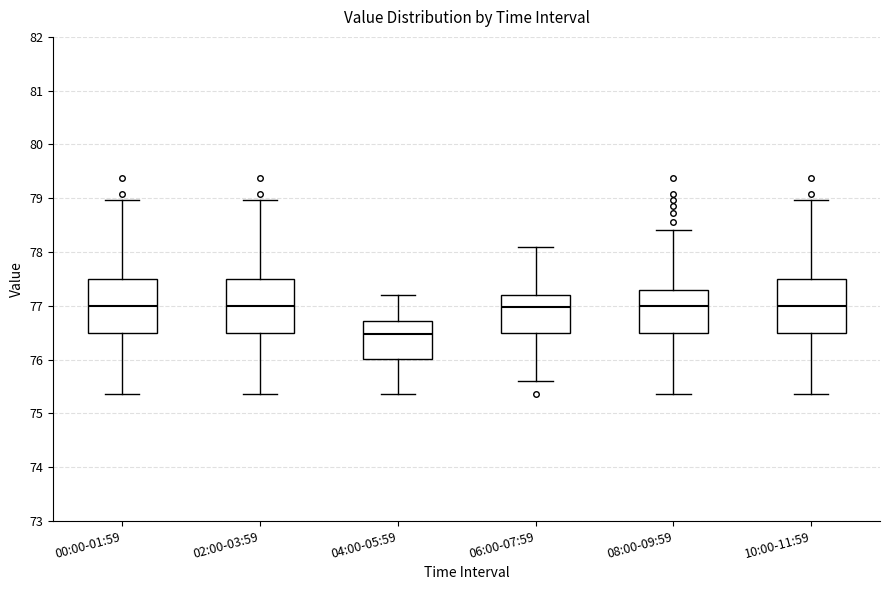

Where does the lower whisker of the box for 04:00-05:59 end on the y-axis? The values are not printed on the chart, so give them approximately, as read against the axis.

75.4